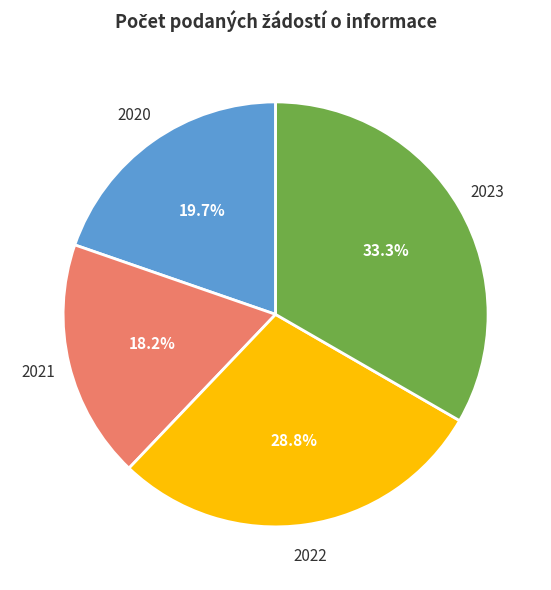

Which slice is the smallest?

2021